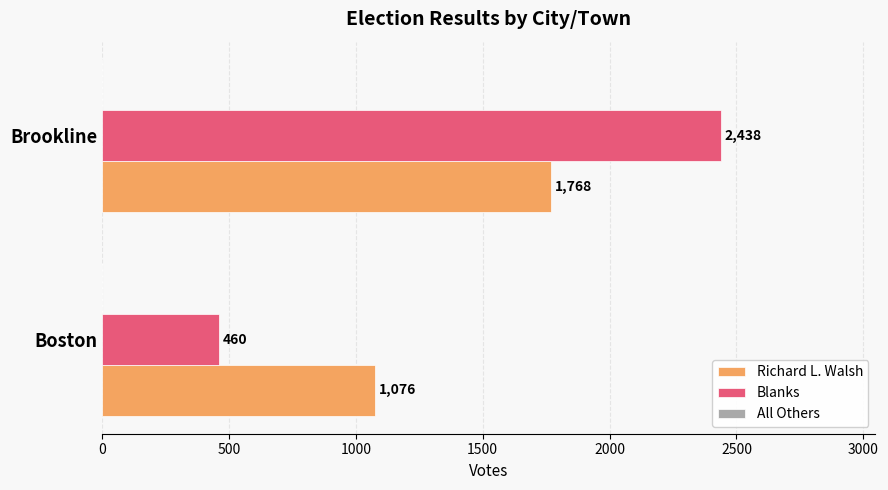

Which series changed the most between Boston and Brookline?

Blanks